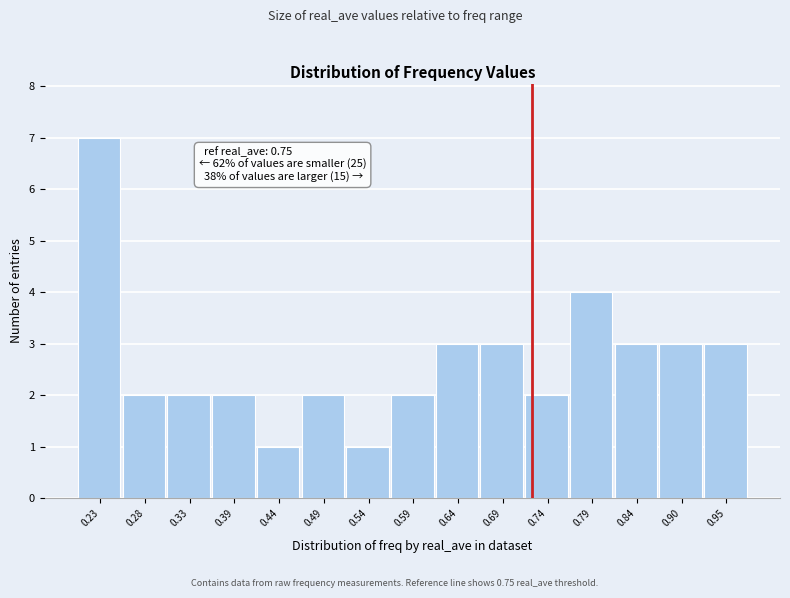

Reading left to right, what are all the values shown in this chart?

7	2	2	2	1	2	1	2	3	3	2	4	3	3	3